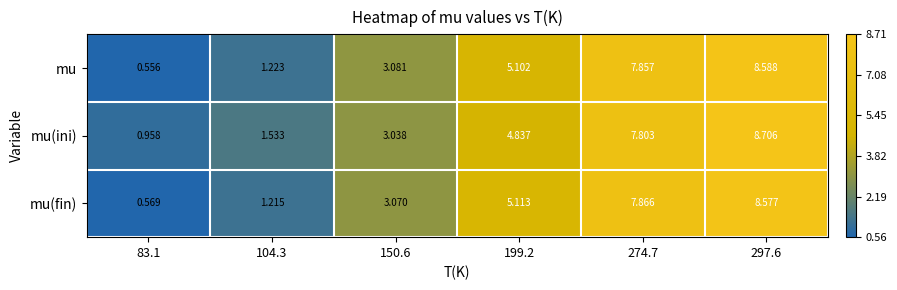

Which series has the largest range (max minus min)?

mu